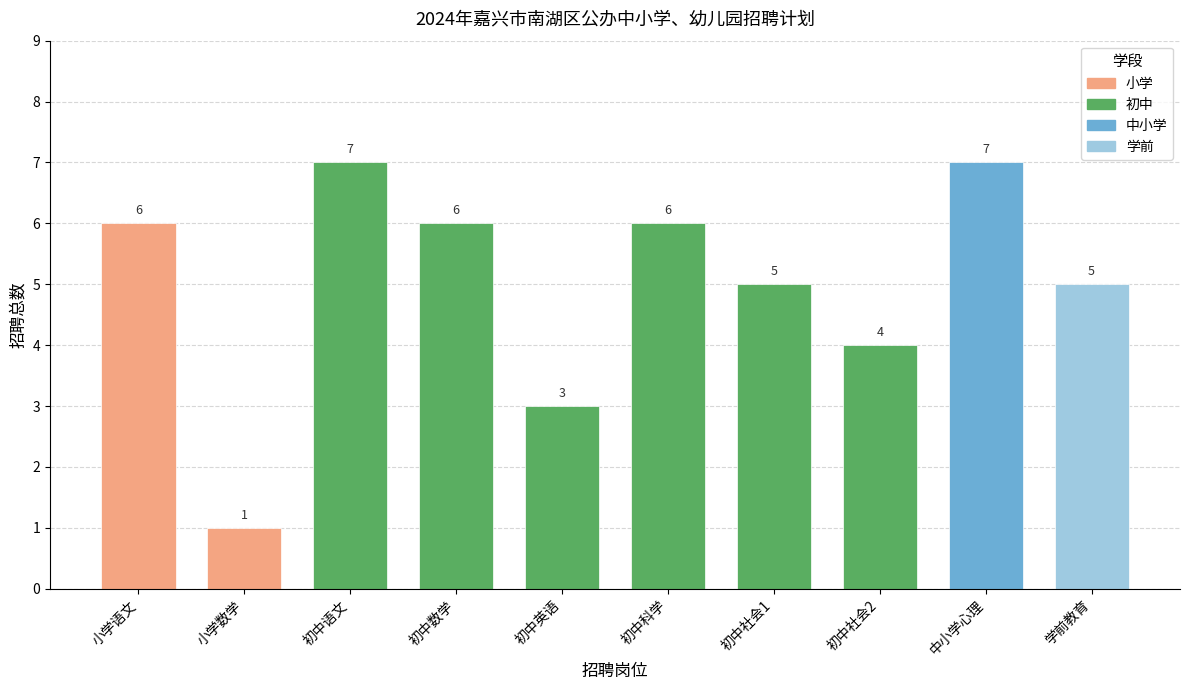

Where is the data nearest to the value 4?

初中社会2